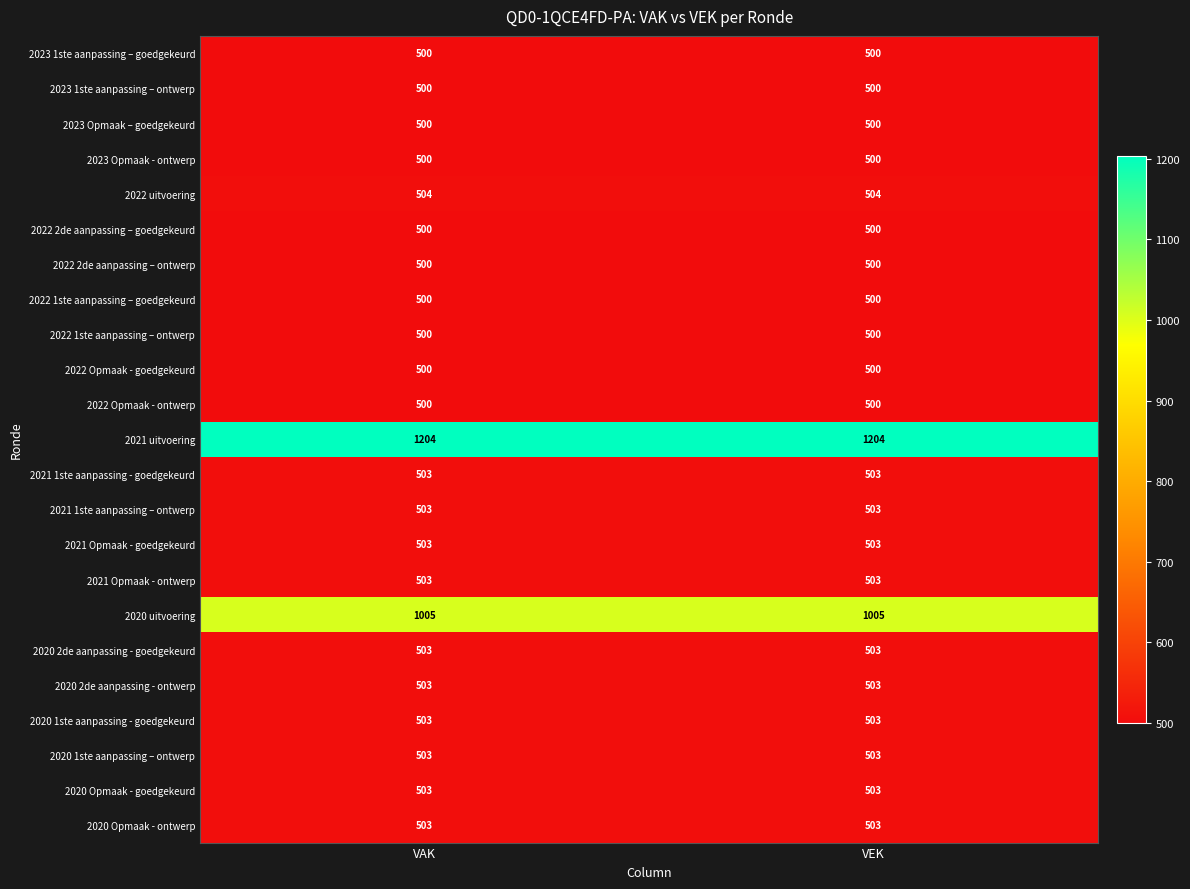

What is the highest value of the 2020 2de aanpassing - goedgekeurd series?

503